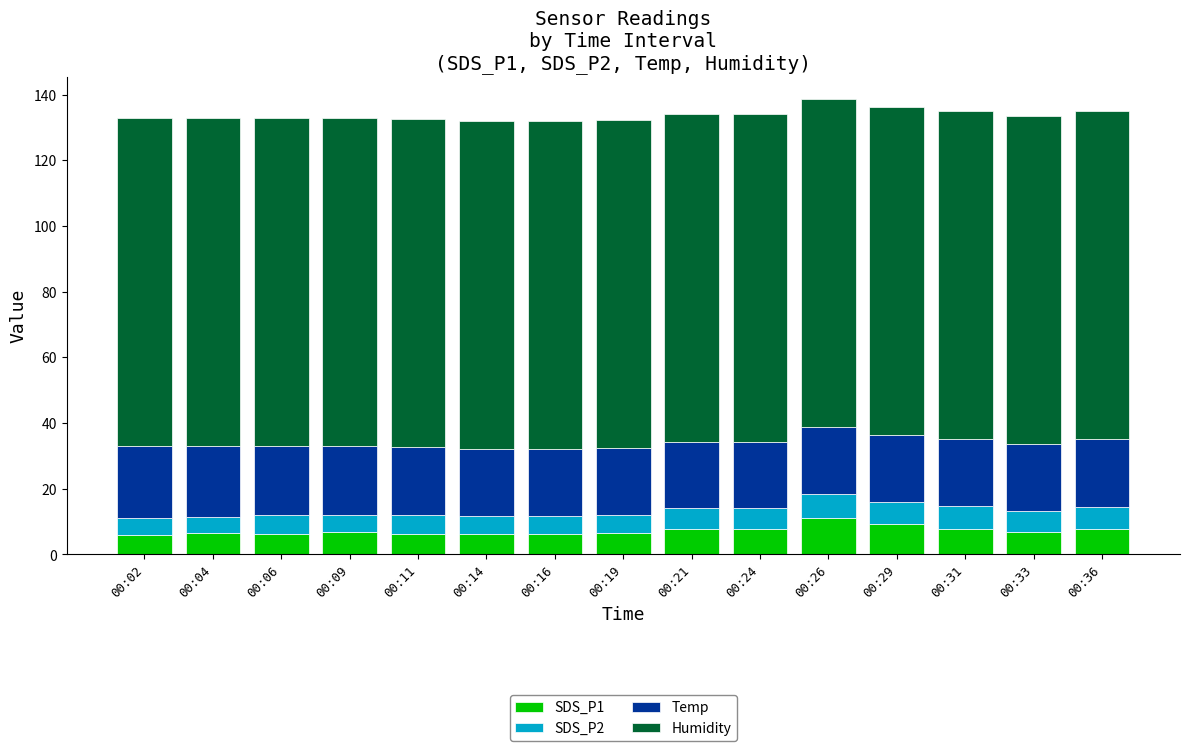

What is the value of the SDS_P1 bar at the 10th from the left?

7.8